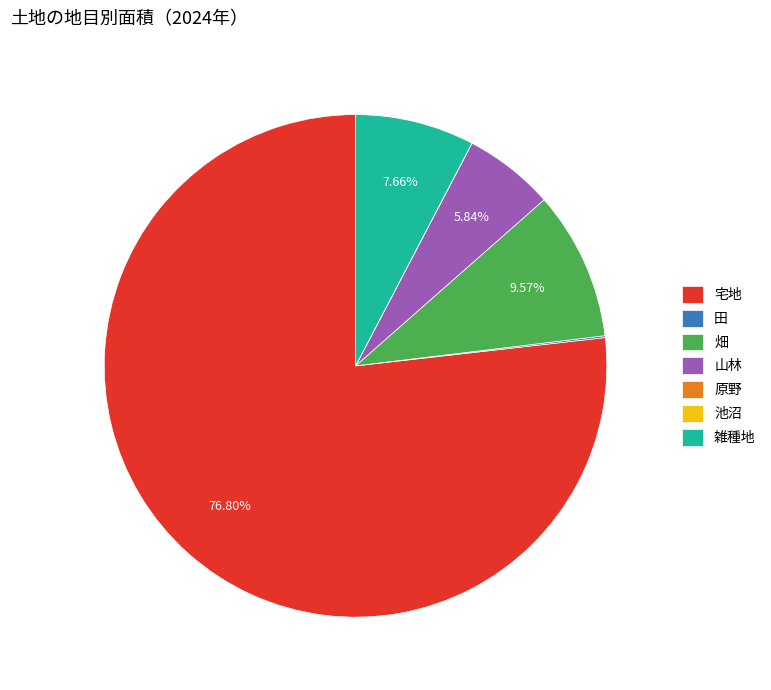

Which category has the biggest portion of the pie?

宅地